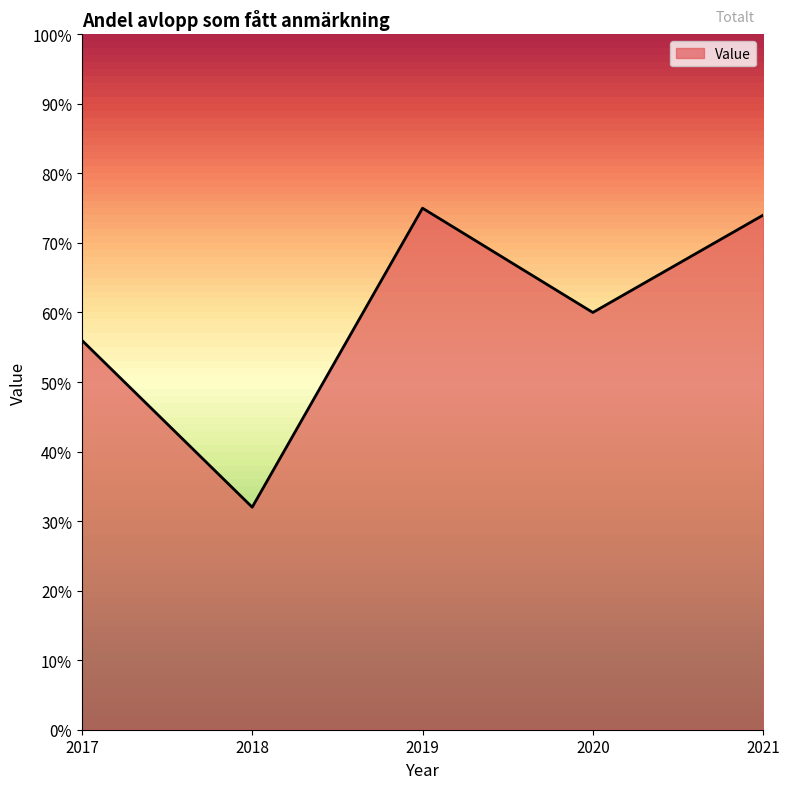

Where is the first local minimum?

2018